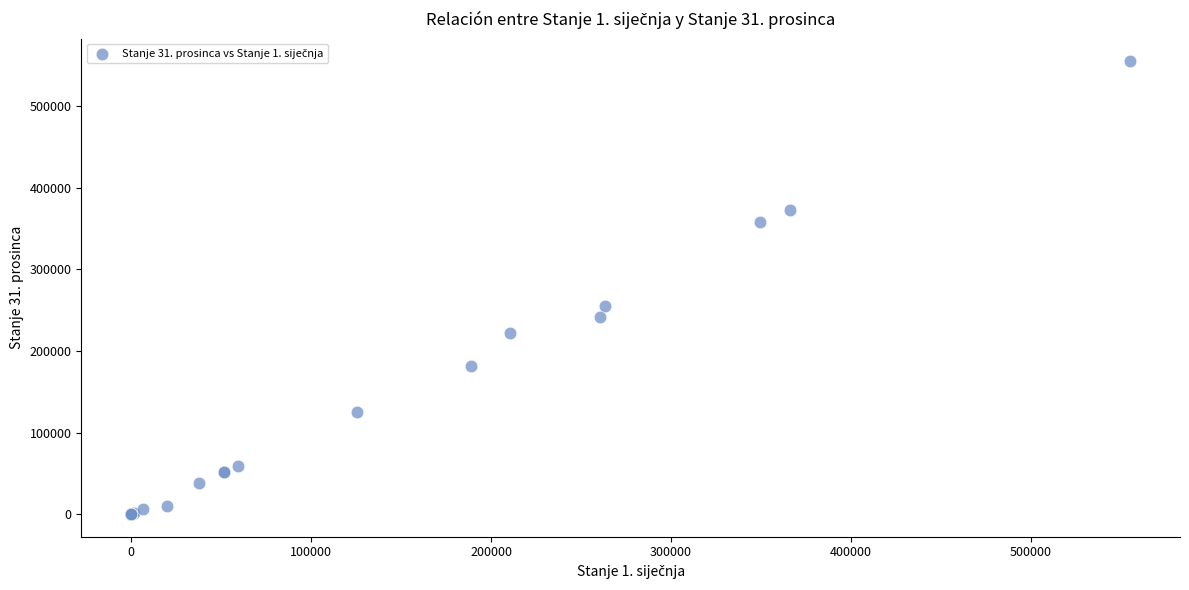

What Y value in the scatter plot is closest to 277506?

255616.7